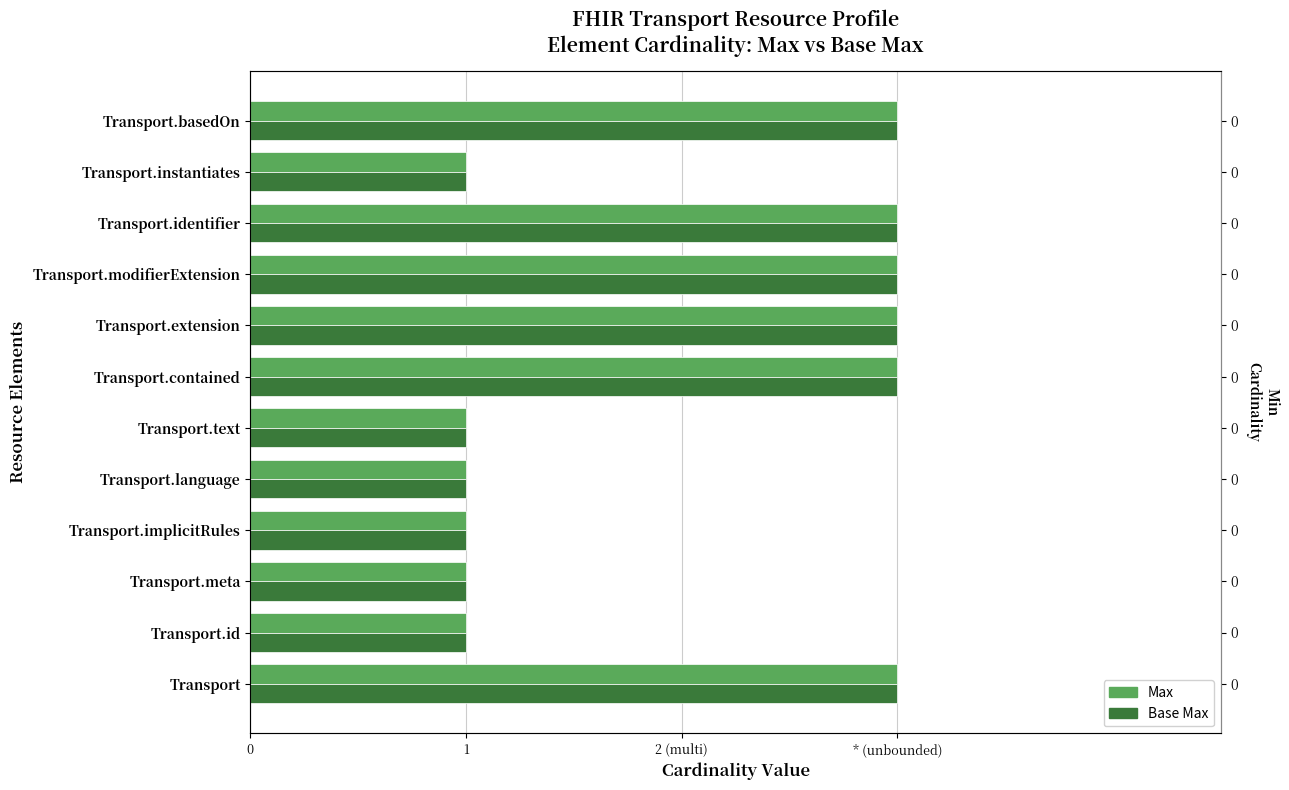

True or false: Max has a value of 4 at Transport.

False